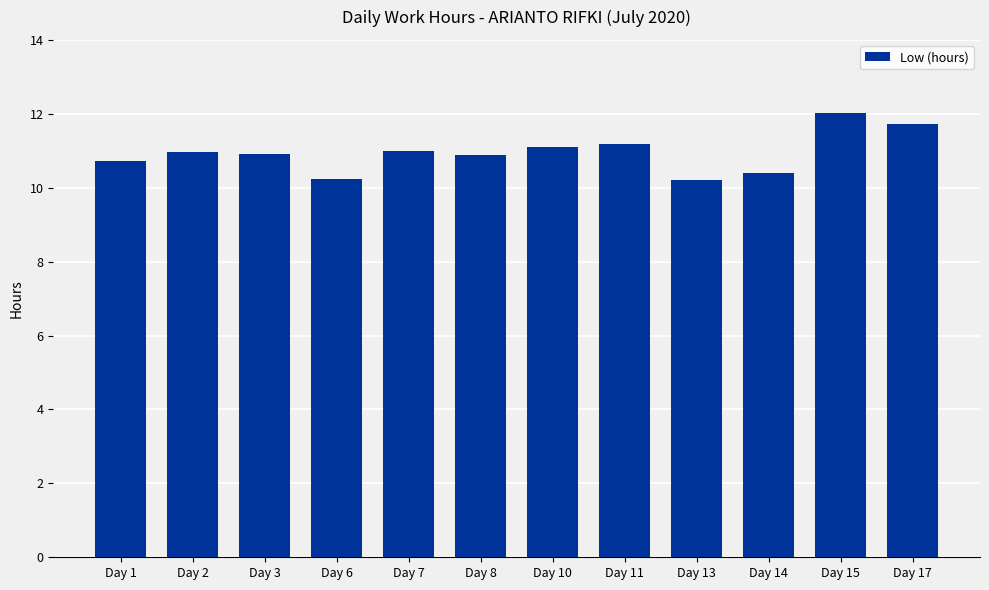

What is the maximum value shown in the chart?

12.0